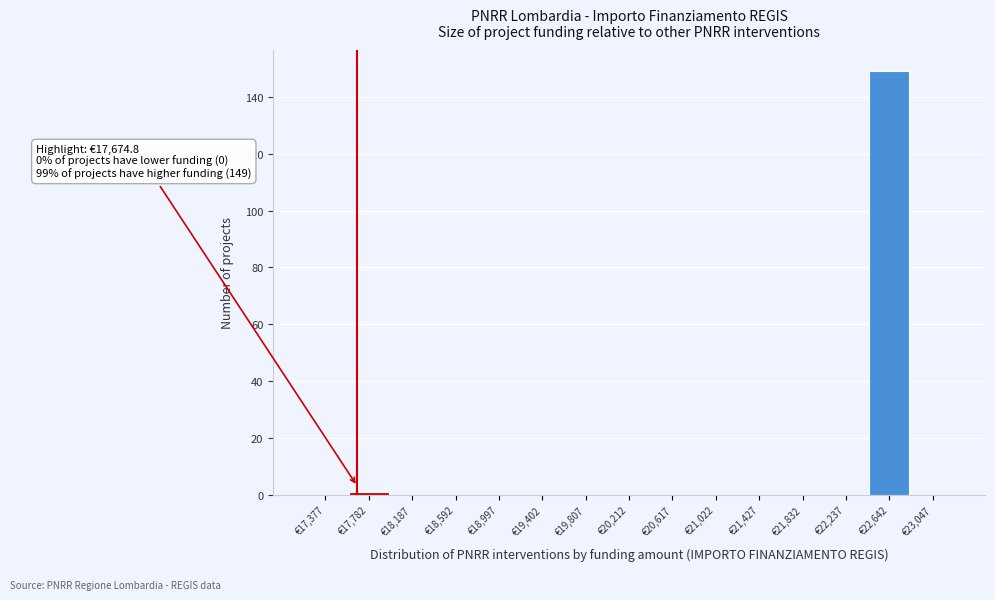

Over which range of the x-axis is the bar tallest?

22450 to 22850